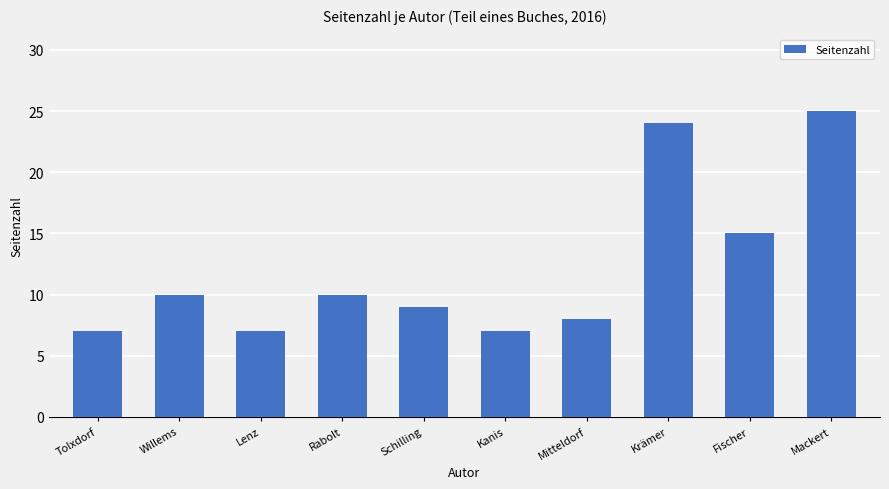

What position from the right is Mitteldorf?

4